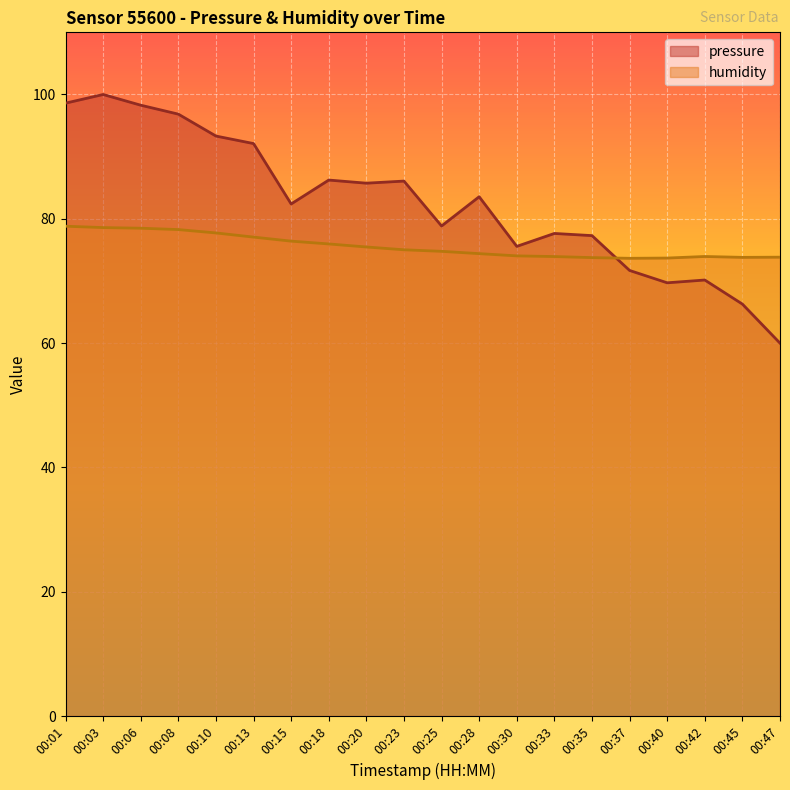

List the series in order of their peak value, highest first.

pressure, humidity